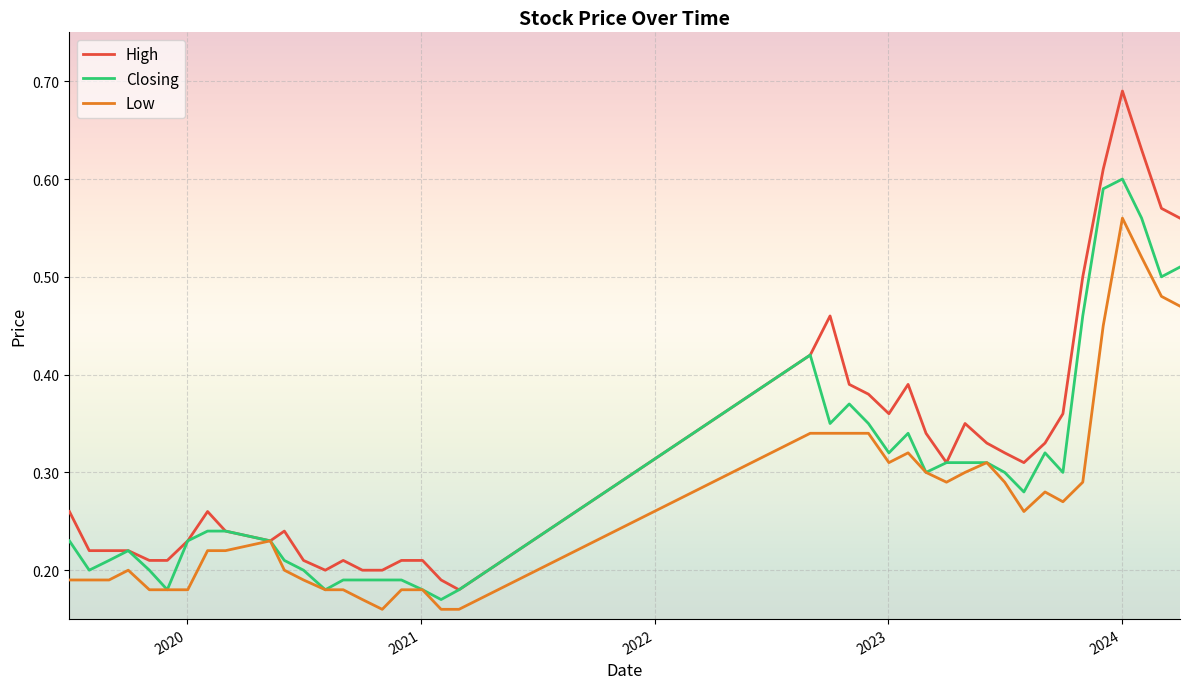

Rank the series by their average value, from highest to lowest.

High, Closing, Low